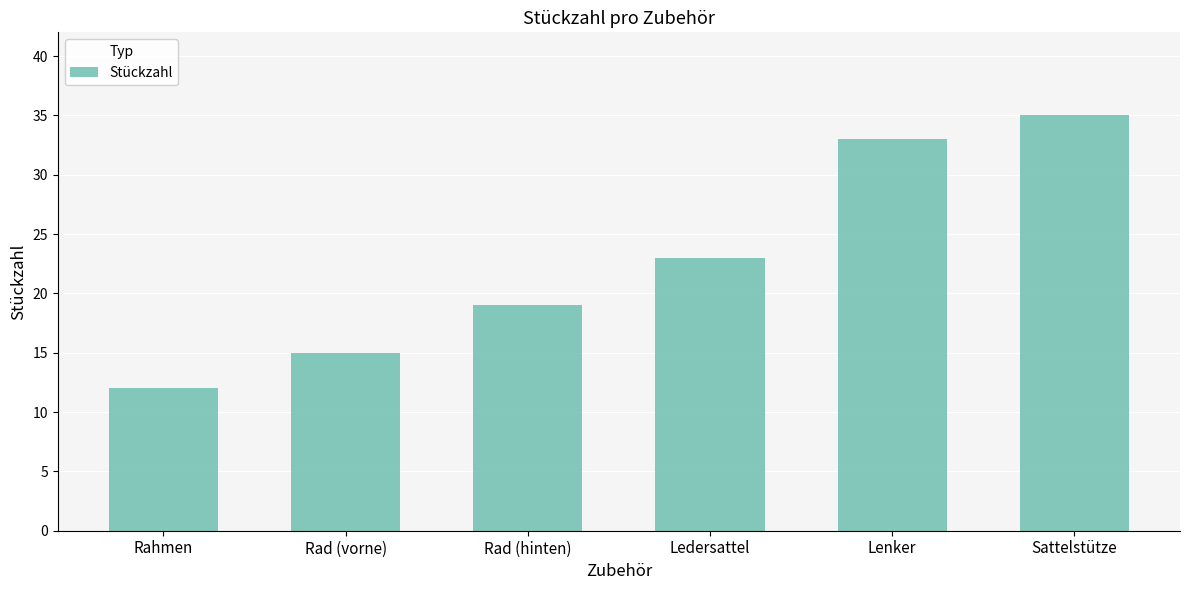

Are the bars horizontal?

No